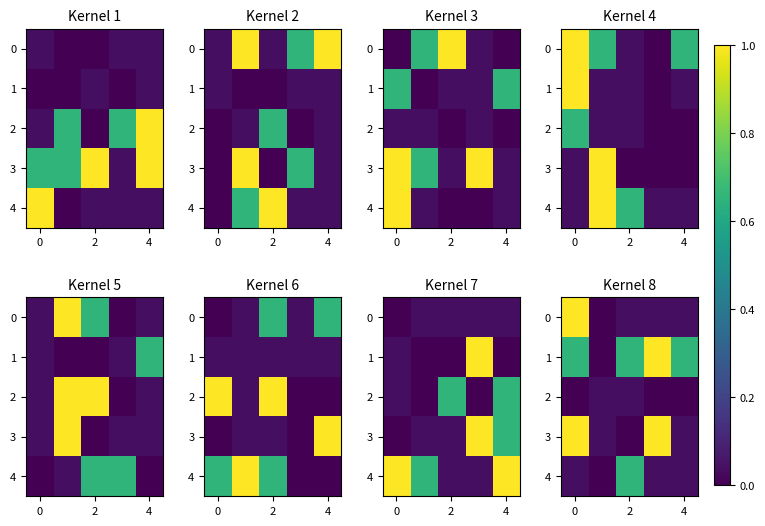

Count the number of data series in this chart.

5